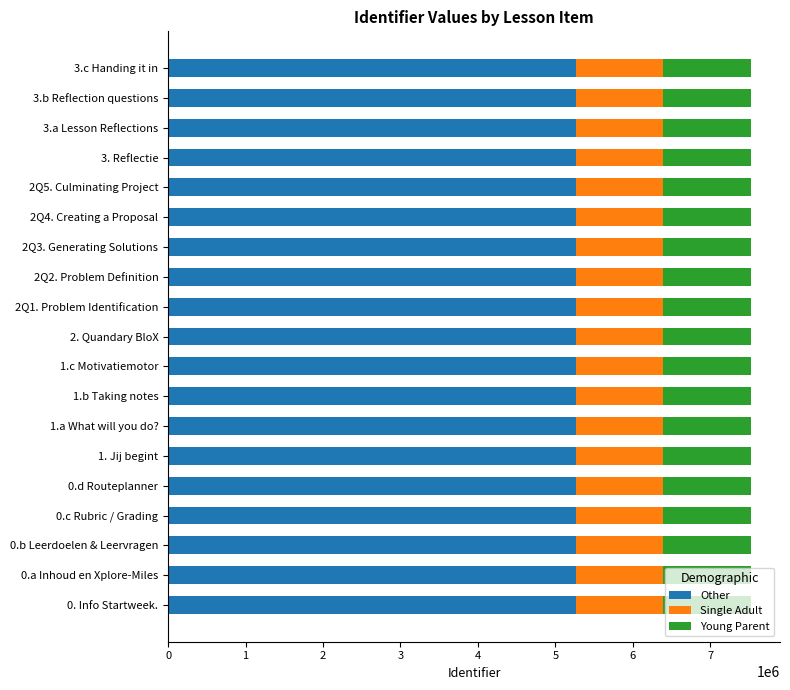

The value of Other at 1.b Taking notes is 5267277.4. True or false?

True